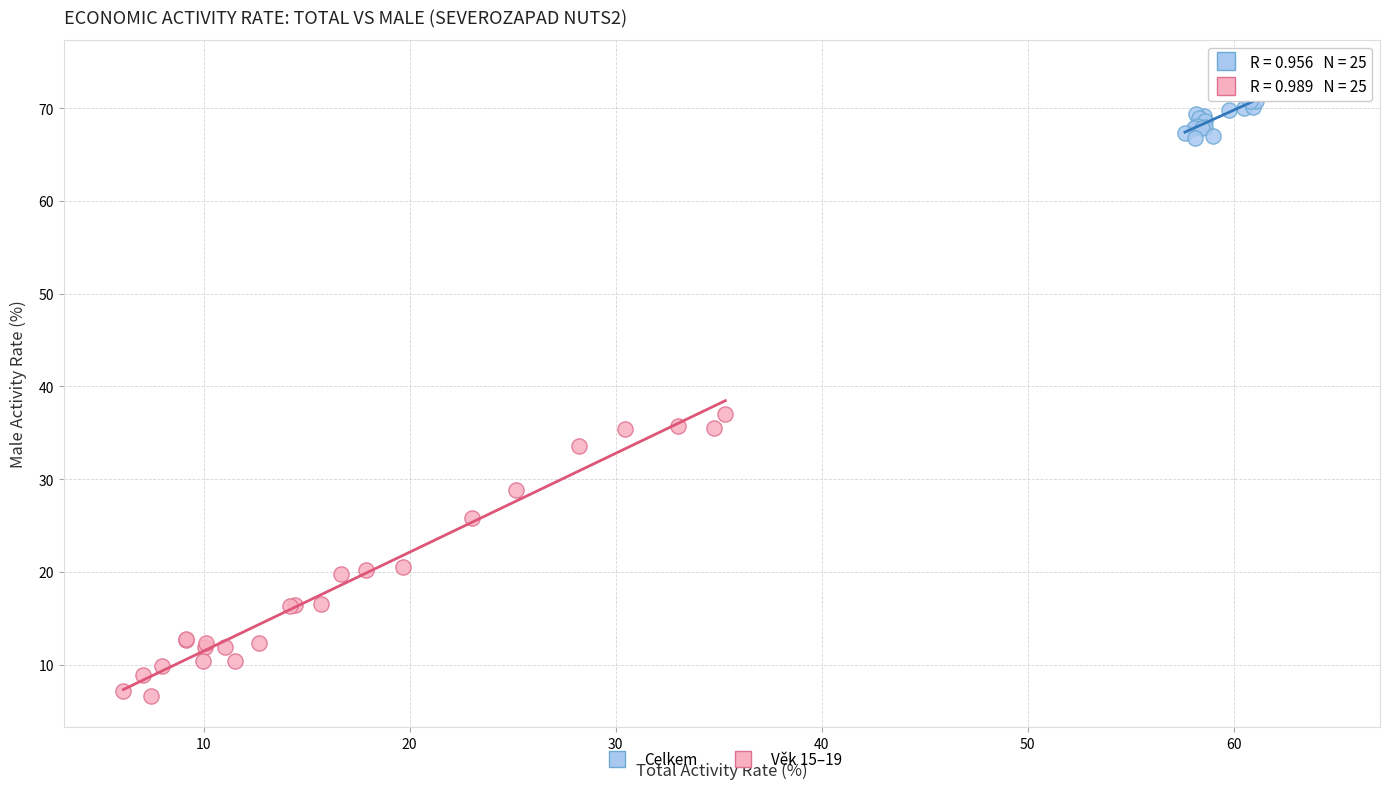

Which series has the largest Y range (max minus min)?

Věk 15–19